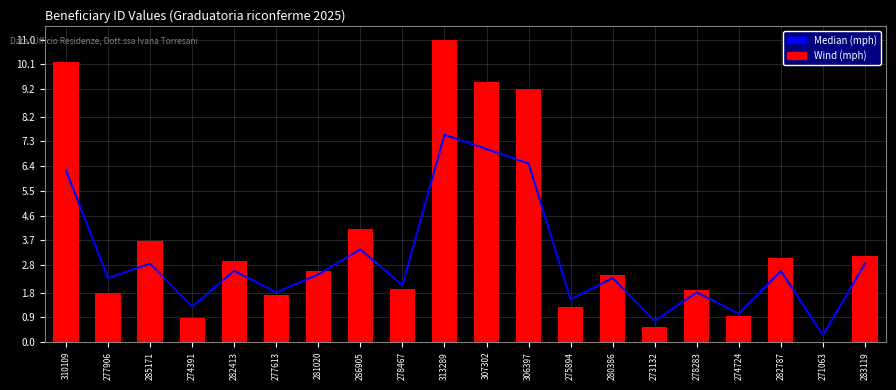

What position from the left is 307302?

11